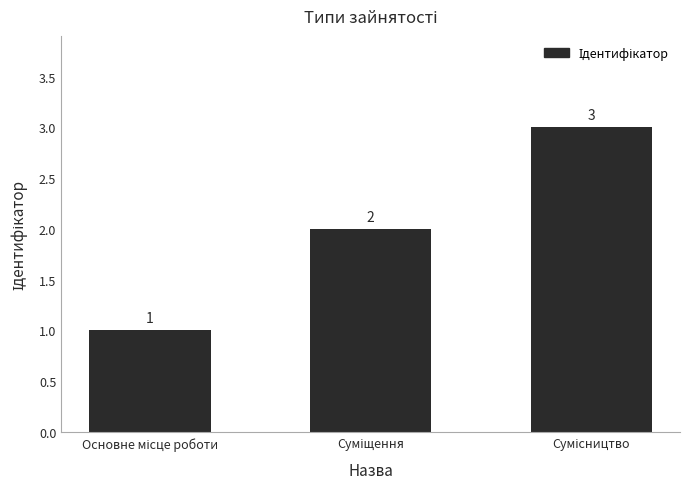

What is the difference between the maximum and second lowest values?

1